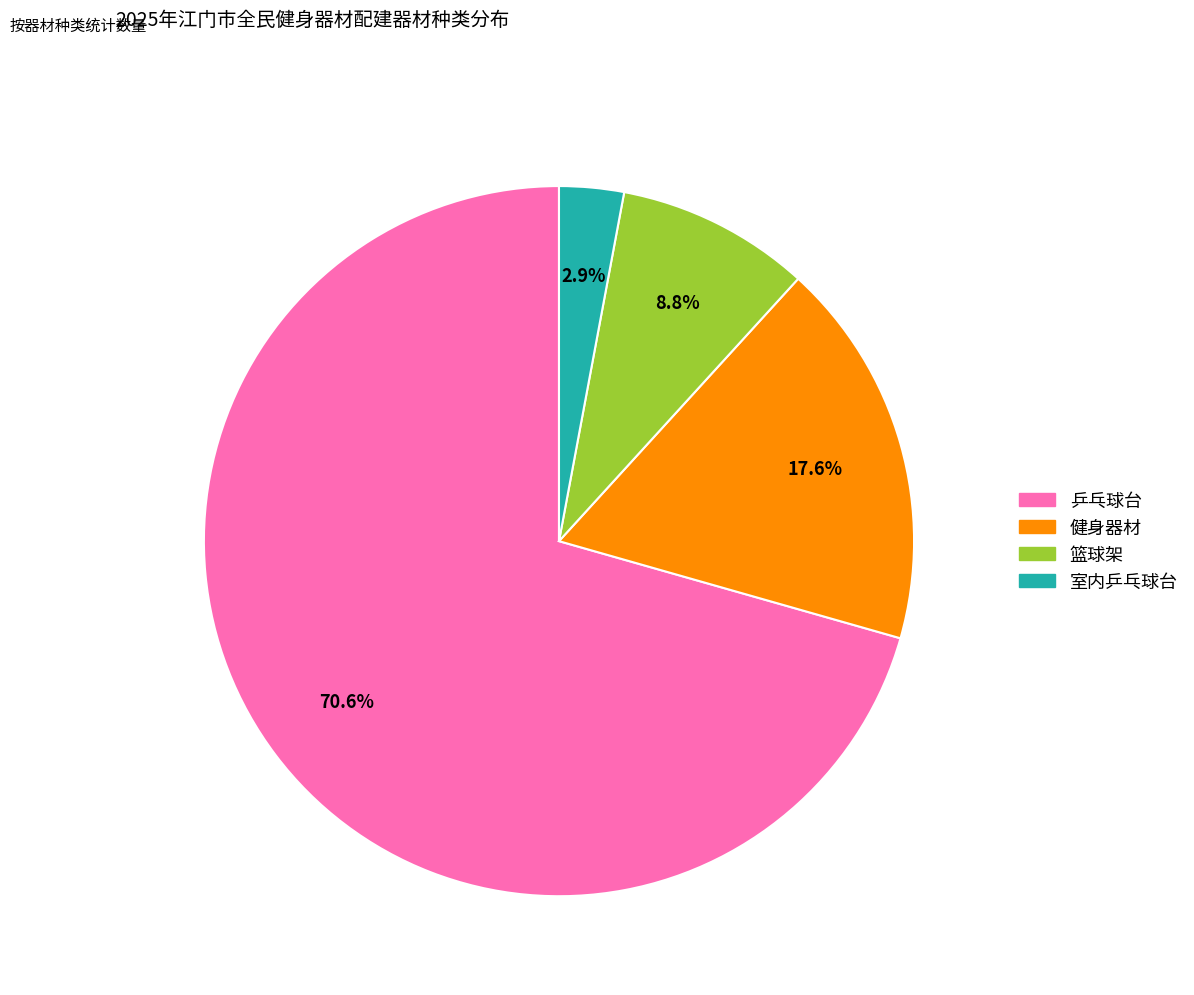

Is there a majority slice in this chart?

Yes